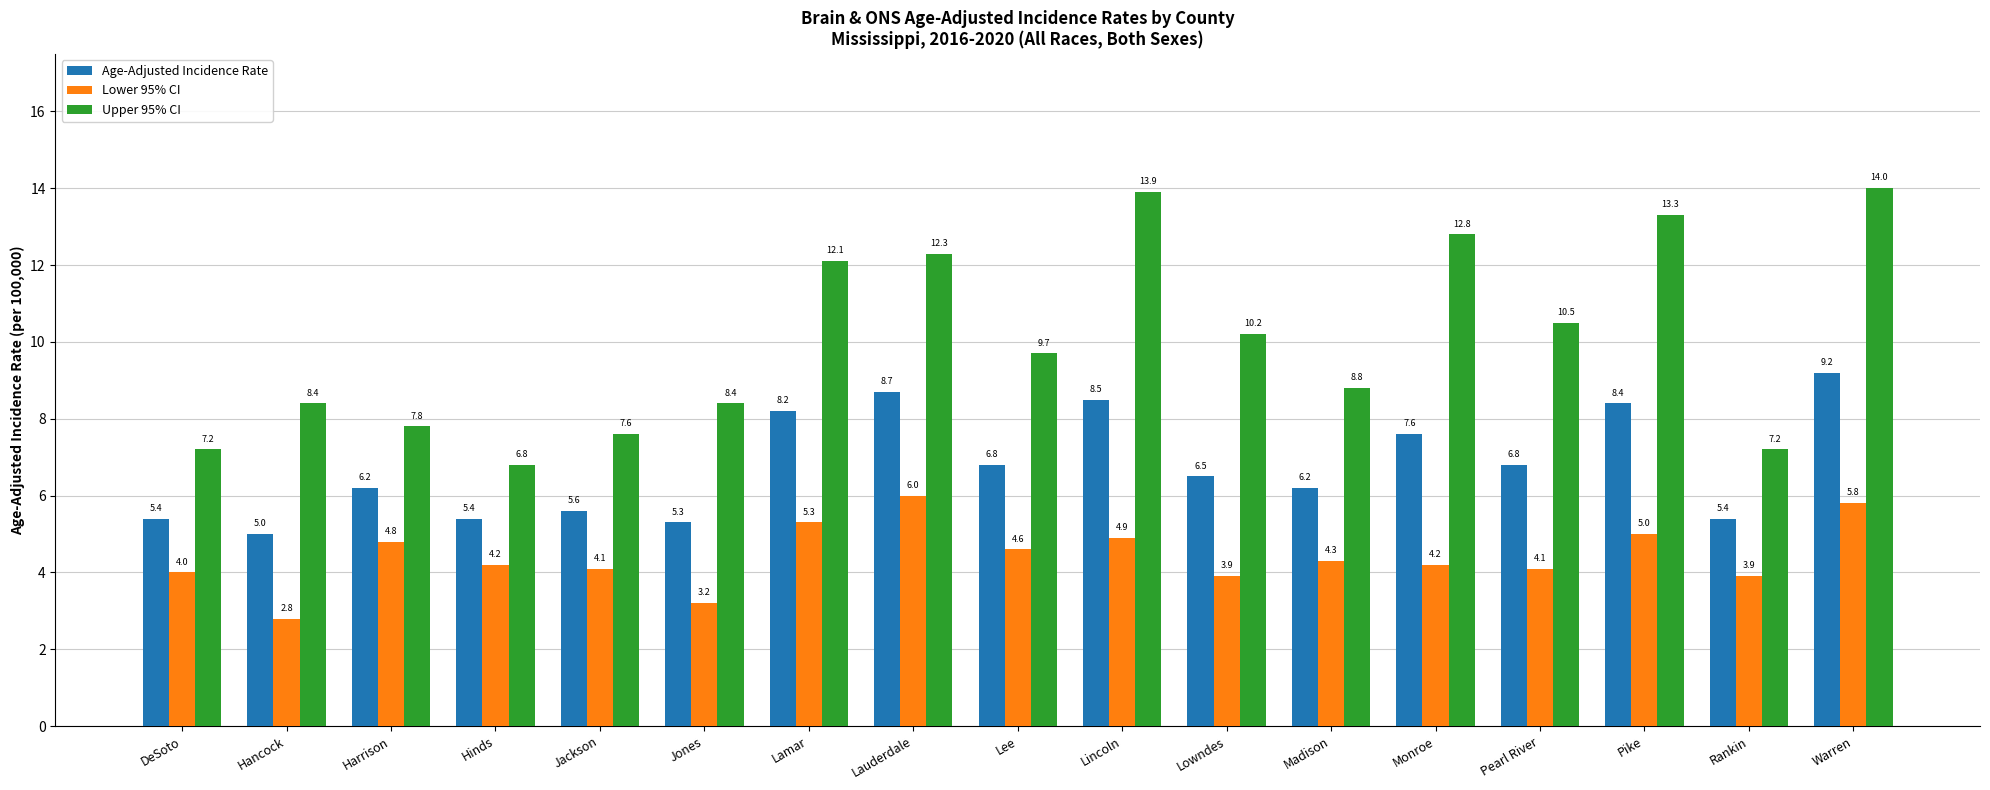

What are all the series names shown in the legend?

Age-Adjusted Incidence Rate, Lower 95% CI, Upper 95% CI